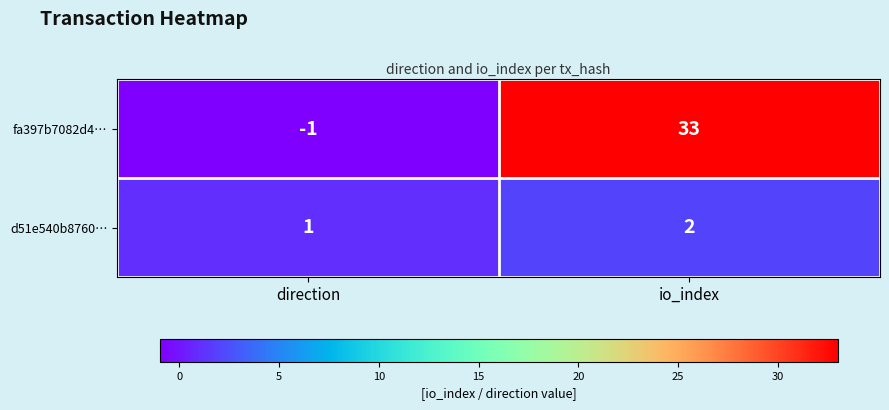

At direction, list the series in order from largest to smallest.

d51e540b8760…, fa397b7082d4…